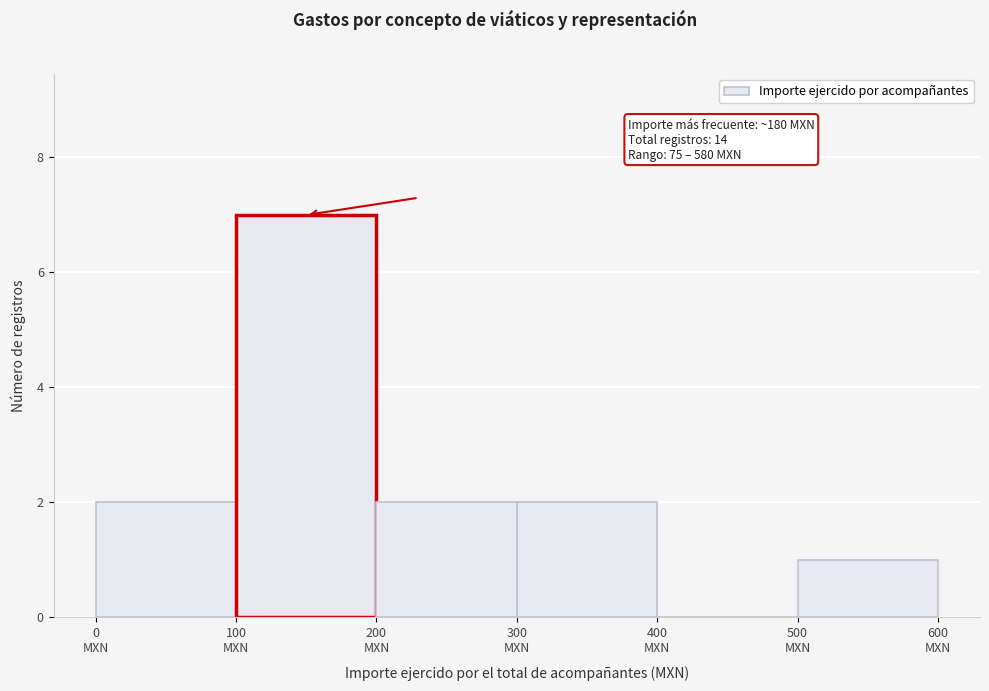

Which range on the x-axis has the tallest bar?

100 to 200